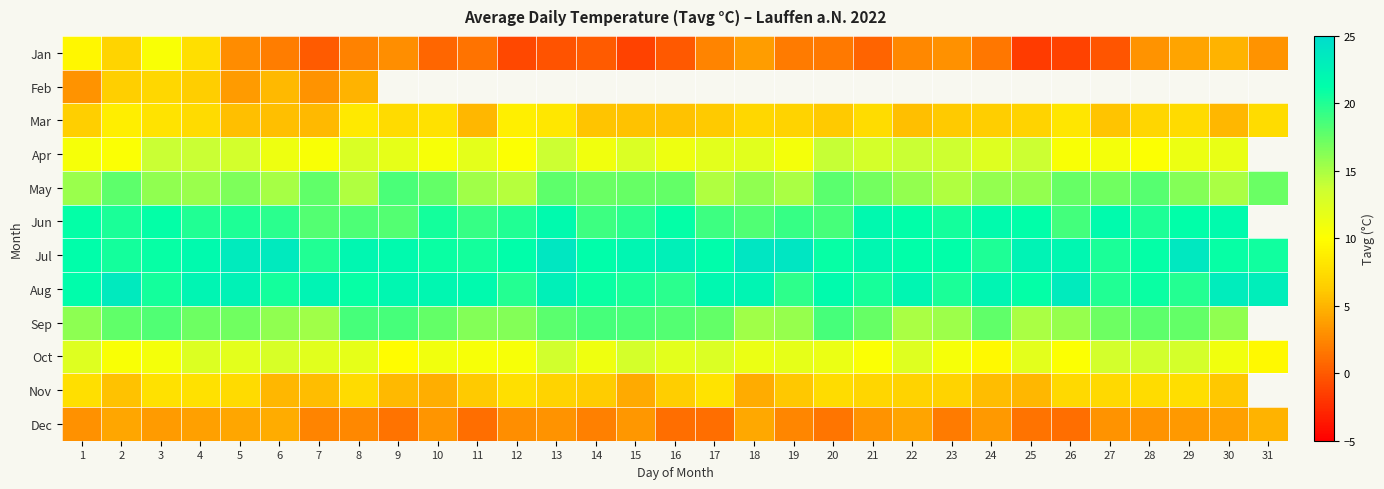

Is it true that Sep equals 16.4 at 12?

True